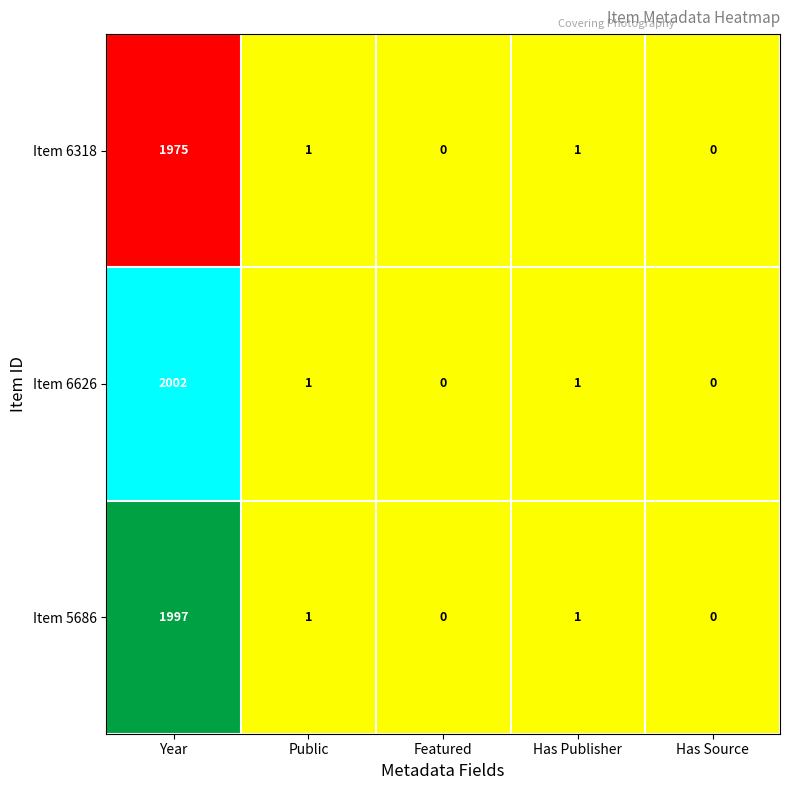

Is it true that Item 6318 equals 1 at Has Publisher?

True